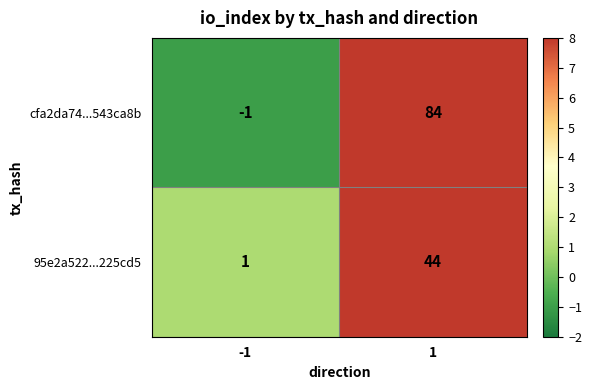

The 95e2a522...225cd5 series shows 44 at 1. True or false?

True